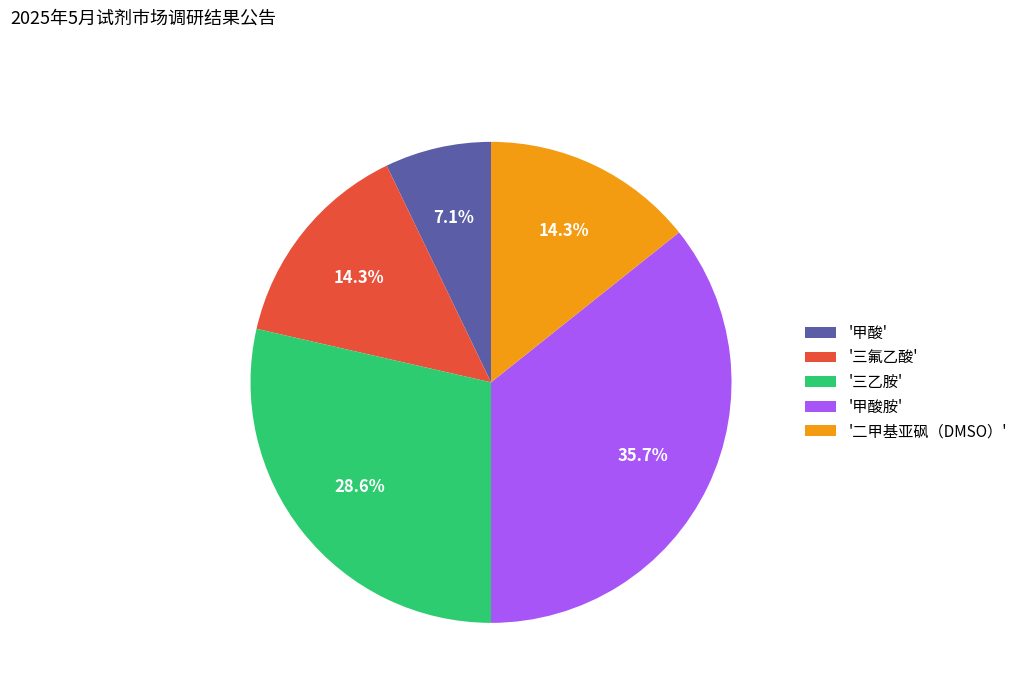

Does any single category account for the majority?

No